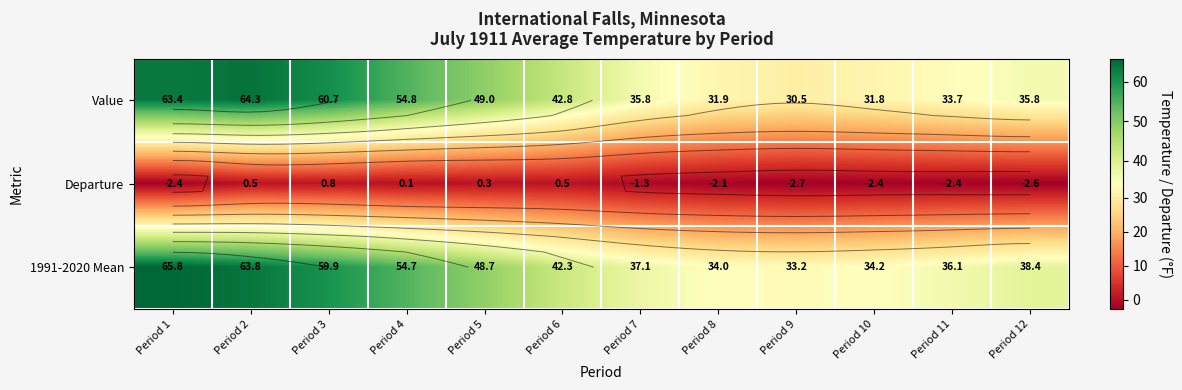

What is the total value across all series at Period 9?

61.0